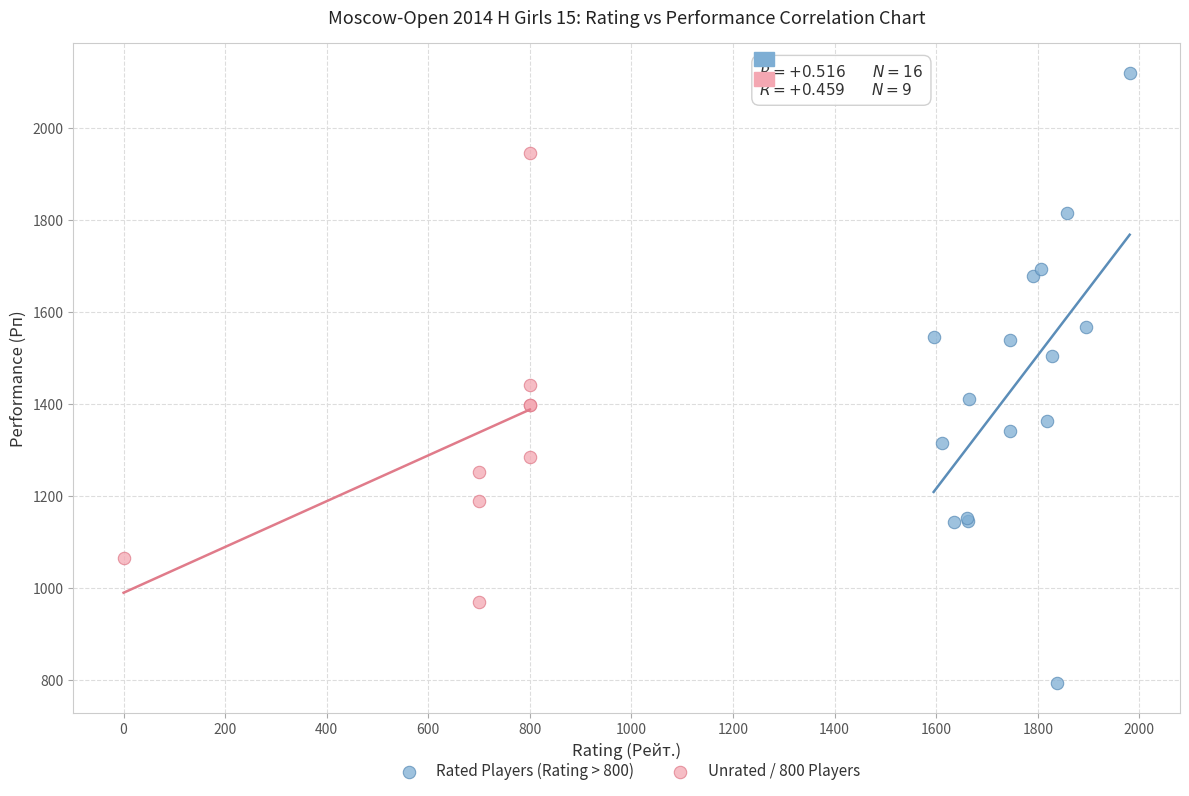

Which series reaches the minimum Y coordinate?

Rated Players (Rating > 800)